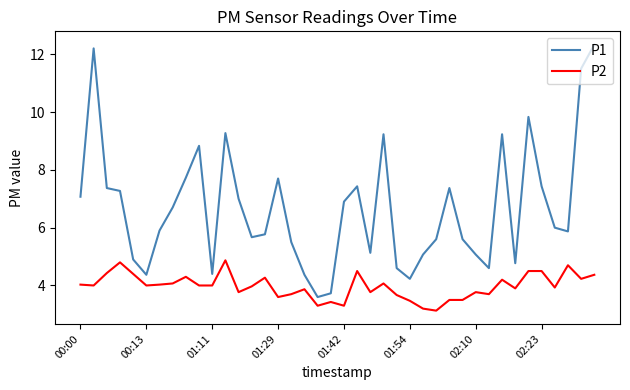

What is the difference between the maximum and minimum values in the P2 series?

1.7